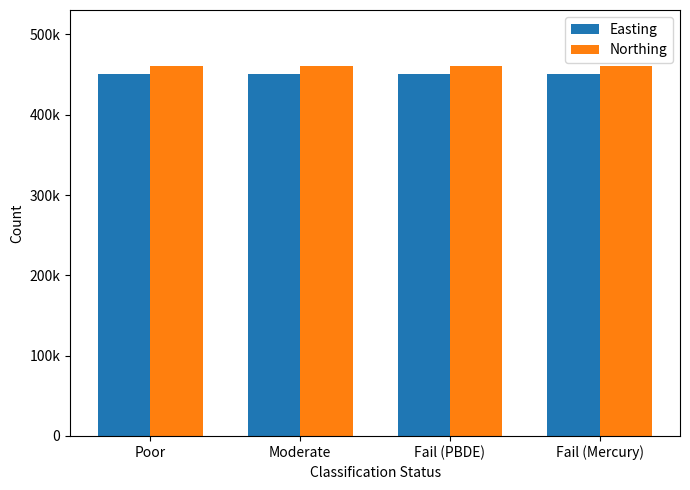

At which category is the sum across all series the highest?

Poor